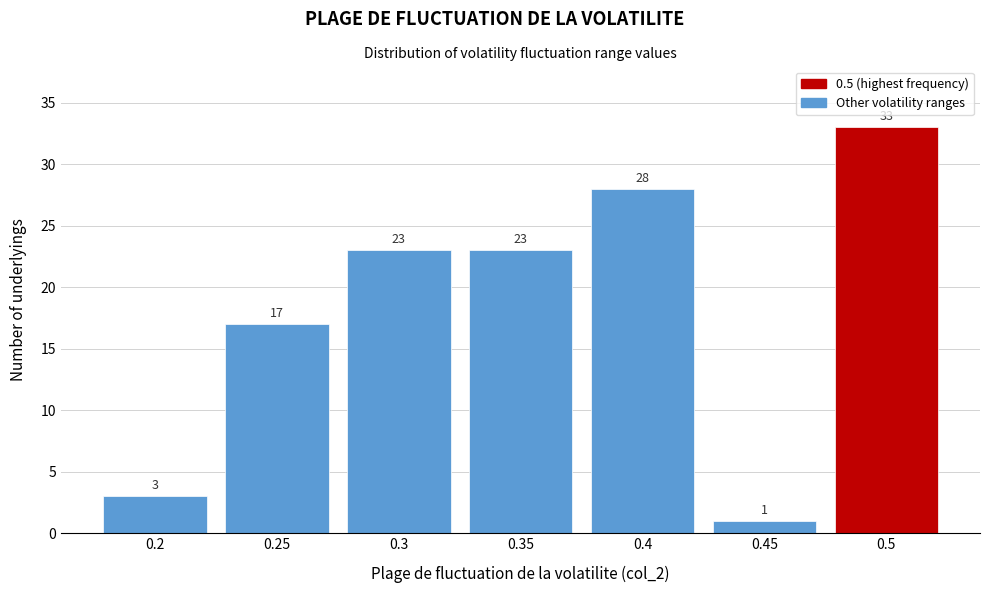

How tall is the bar that spans 0.475 to 0.525 on the x-axis?

33